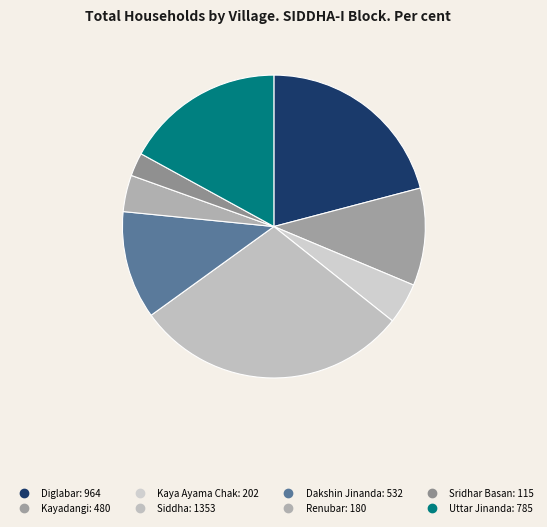

Is the sum of Siddha and Renubar greater than half?

No